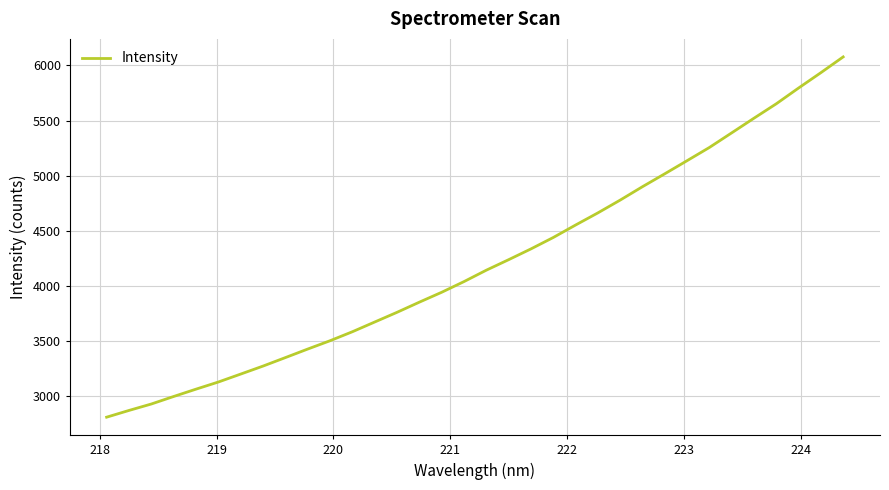

What is the minimum value shown in the chart?

2810.8